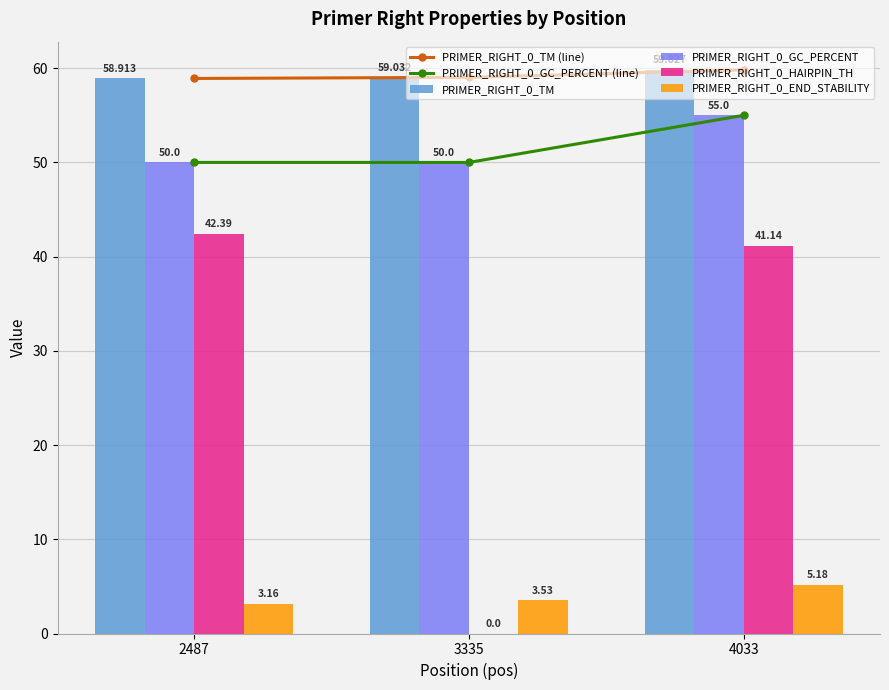

At which category is the sum across all series the highest?

4033